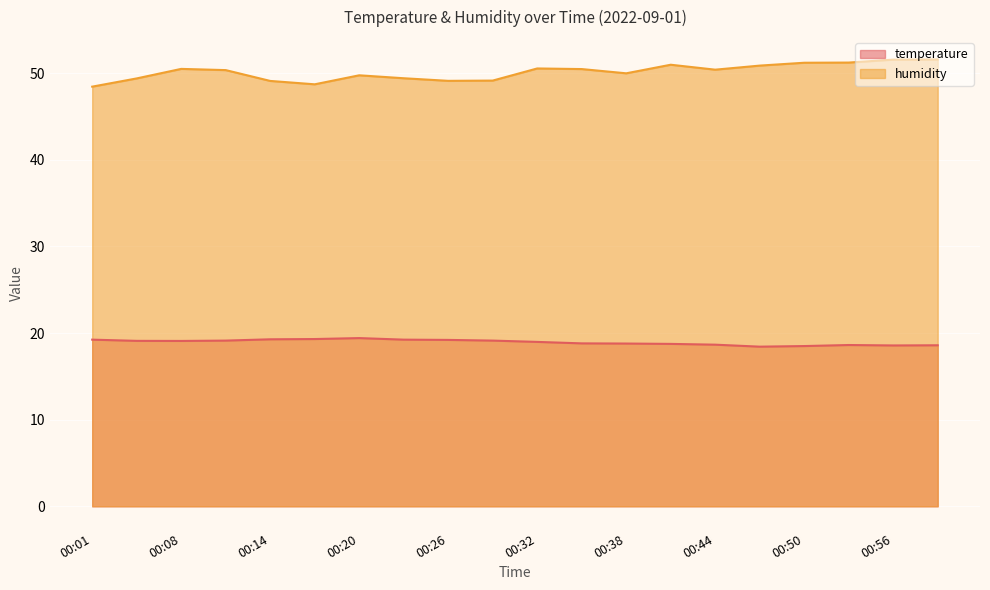

Which series has the largest range (max minus min)?

humidity